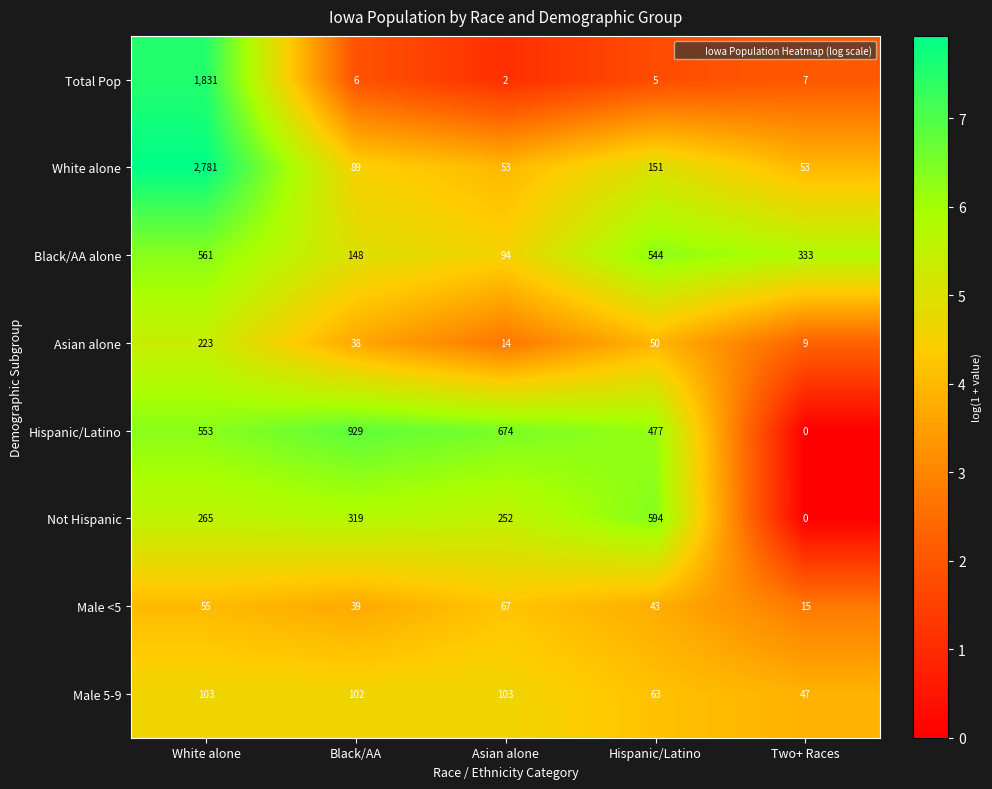

The value of Black/AA alone at Hispanic/Latino is 544. True or false?

True